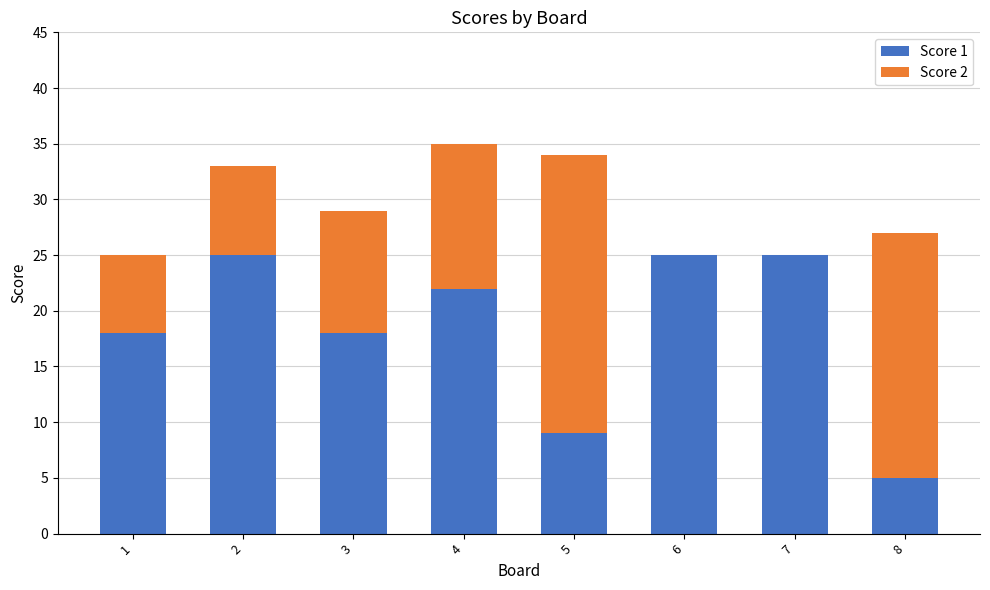

At which category is the sum across all series the highest?

4